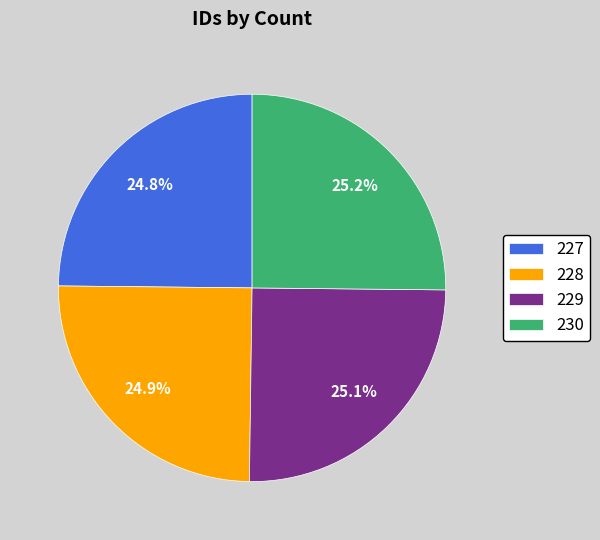

What percentage do 230 and 228 together represent?

50.1%